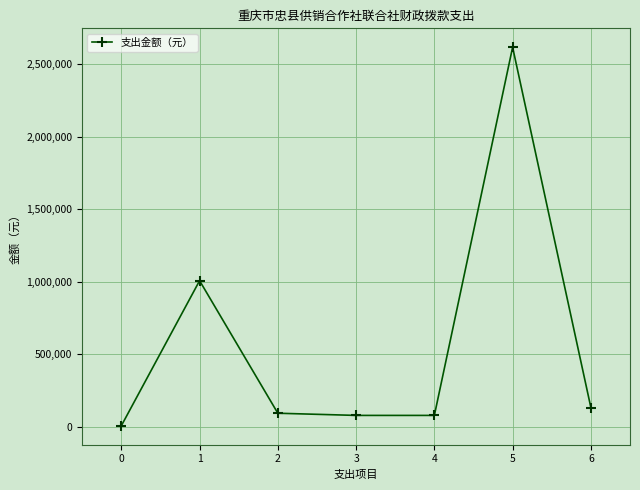

Does the chart have visible grid lines?

Yes